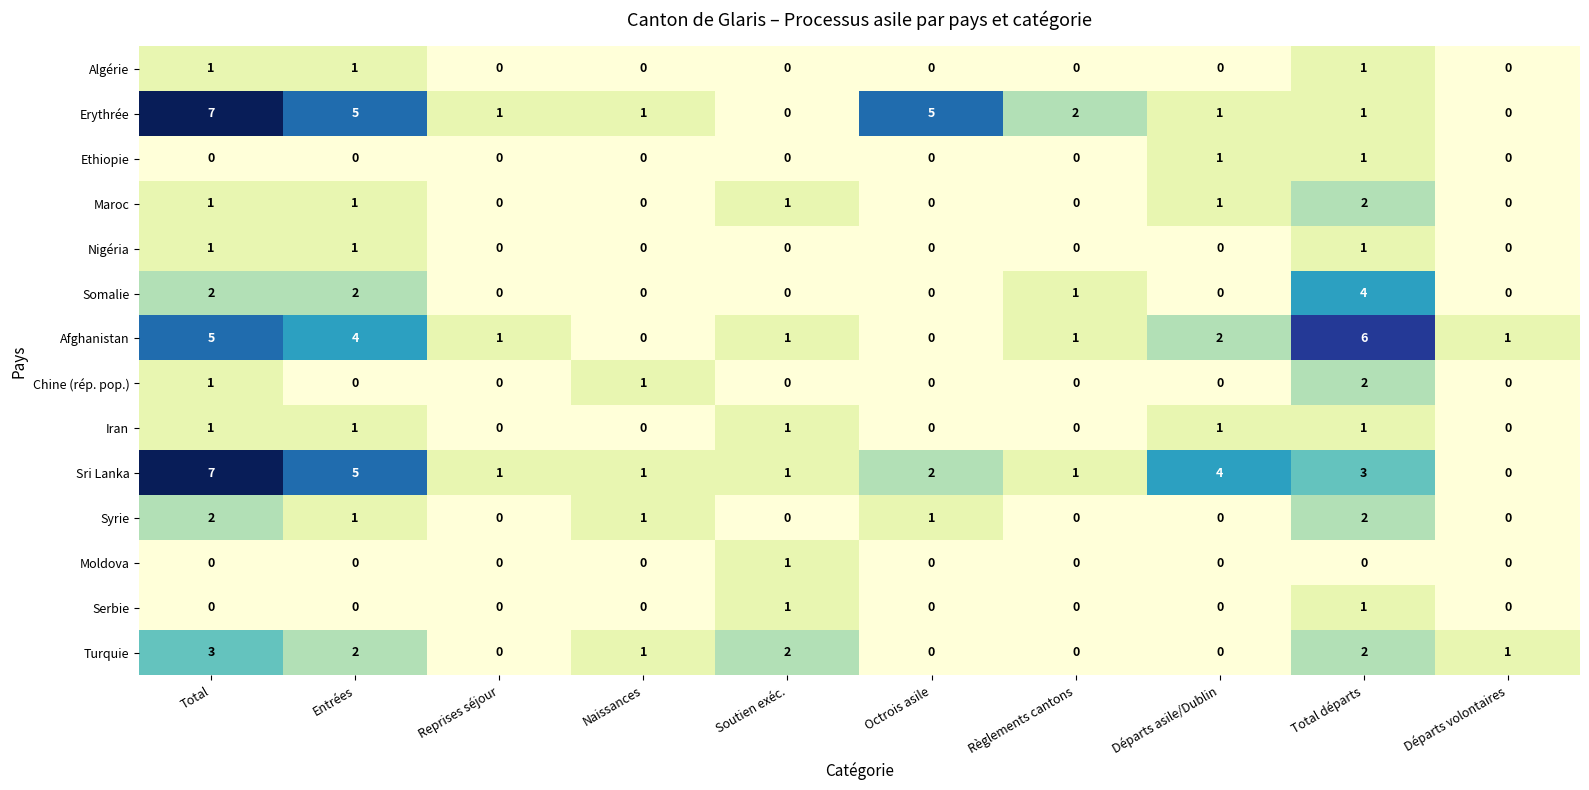

The value of Erythrée at Total is 2. True or false?

False